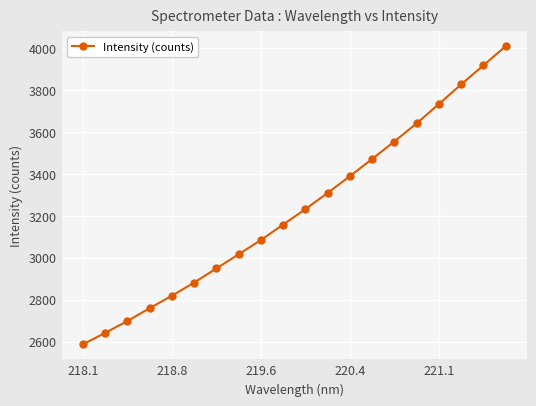

What is the difference between the maximum and minimum values?

1423.3